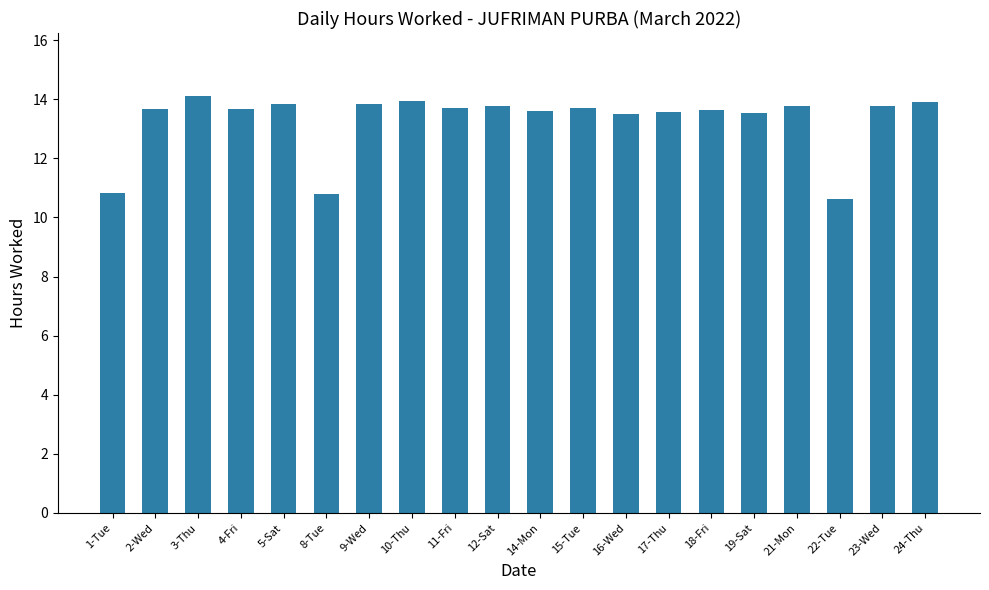

Read the value at 12-Sat.

13.8